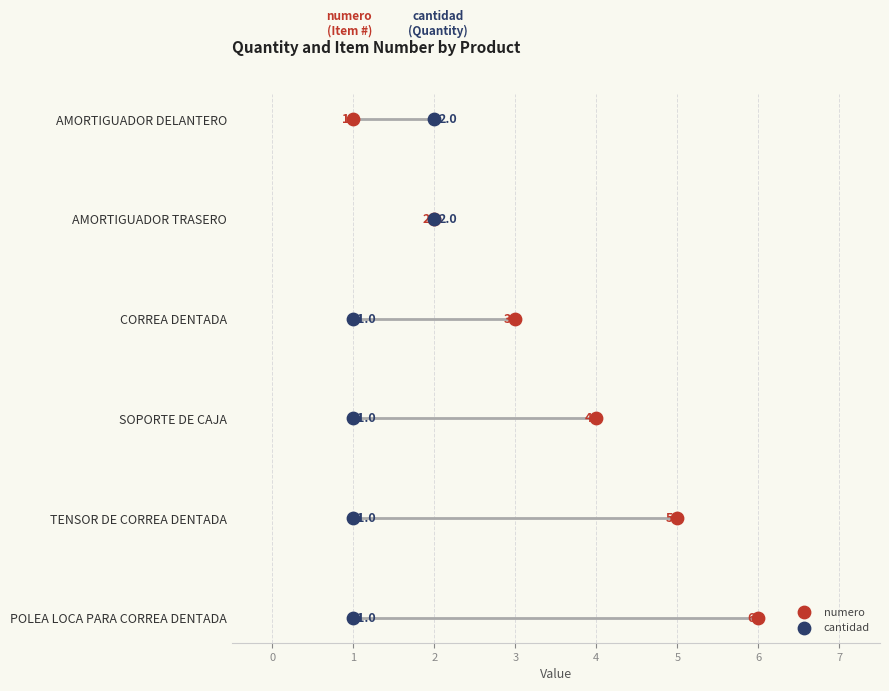

Which series has the widest spread of Y values?

numero